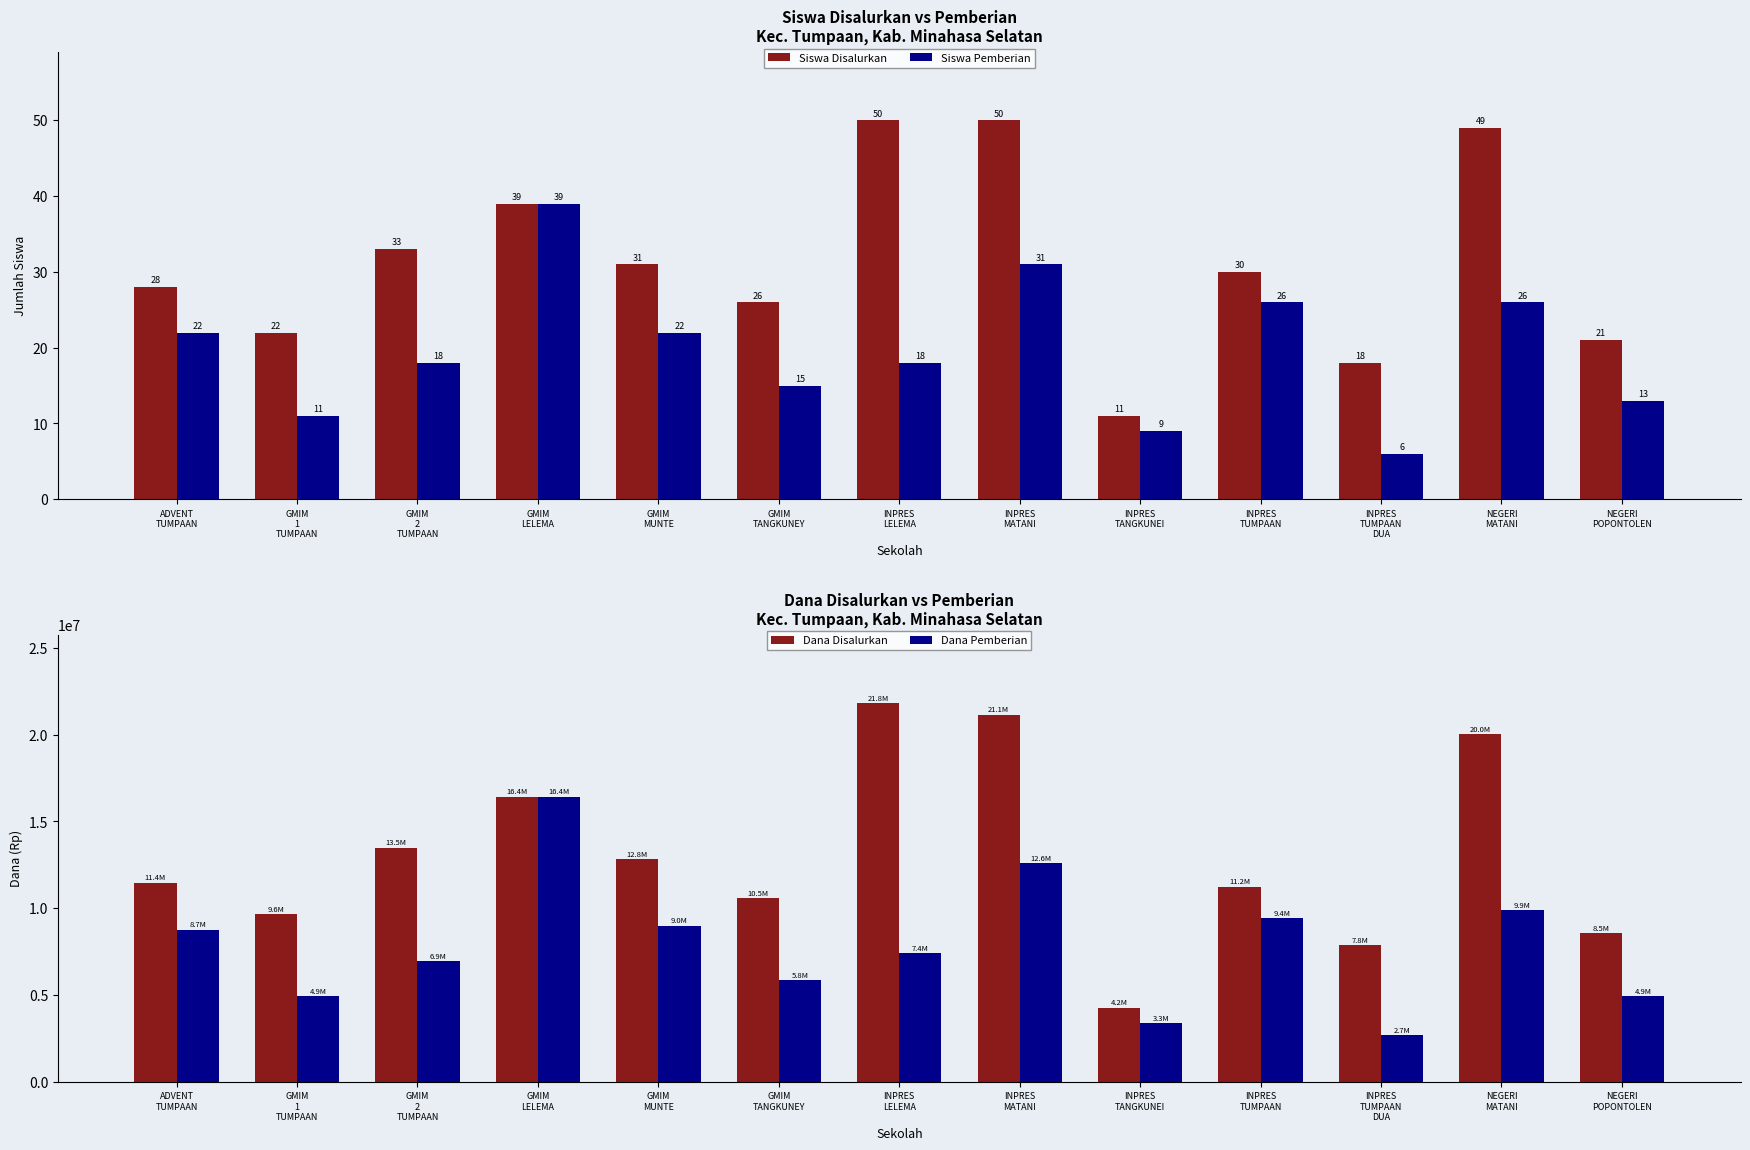

What are all the series names shown in the legend?

Siswa Disalurkan, Siswa Pemberian, Dana Disalurkan, Dana Pemberian